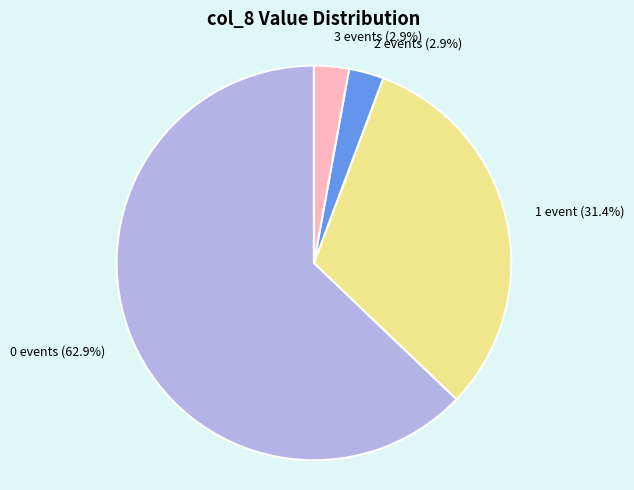

Which has a higher value, 1 event (31.4%) or 3 events (2.9%)?

1 event (31.4%)